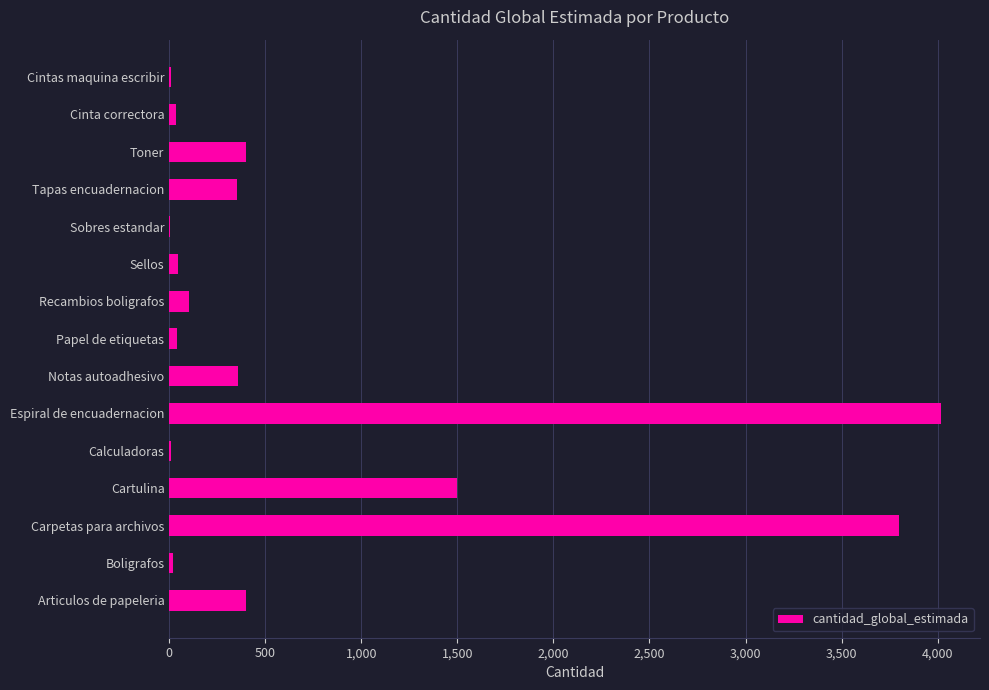

Approximately how many times larger is the value at Cartulina compared to Carpetas para archivos?

0.4